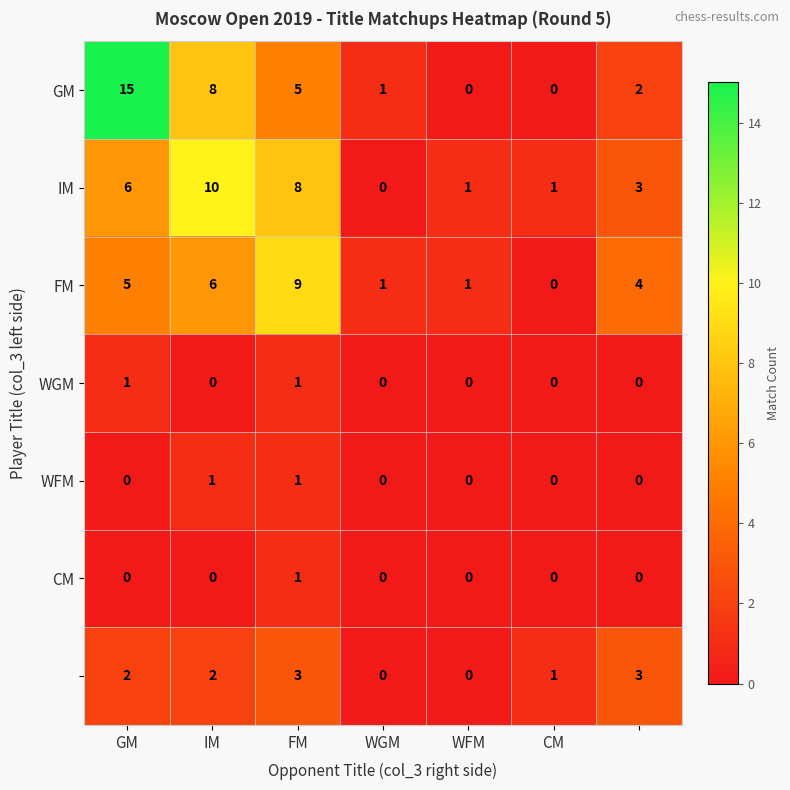

What is the maximum value shown in the chart?

15